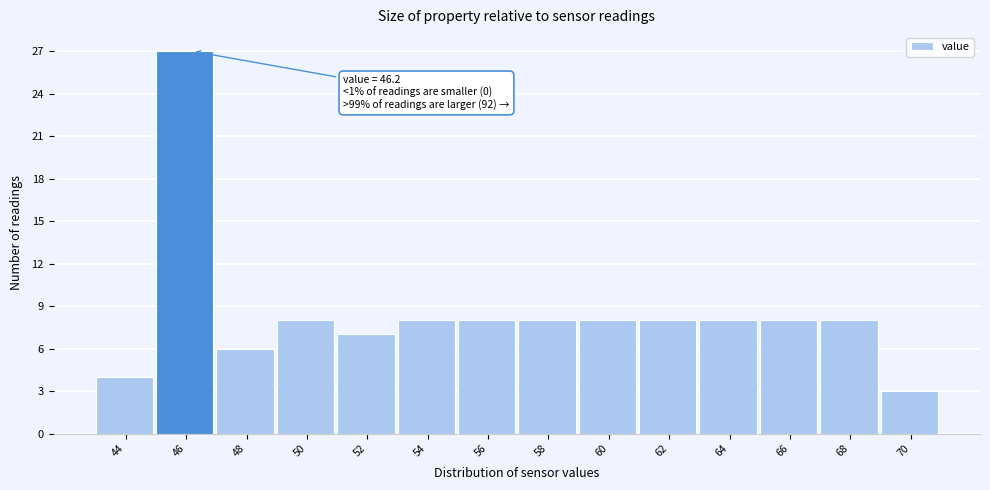

Reading right to left, what are all the values shown in this chart?

70=3	68=8	66=8	64=8	62=8	60=8	58=8	56=8	54=8	52=7	50=8	48=6	46=27	44=4